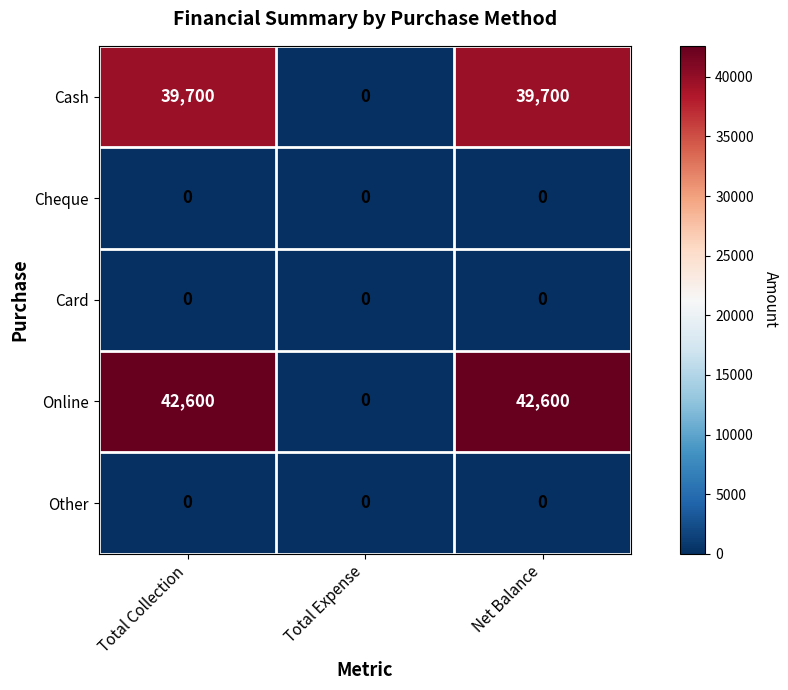

The value of Online at Total Expense is 12956. True or false?

False